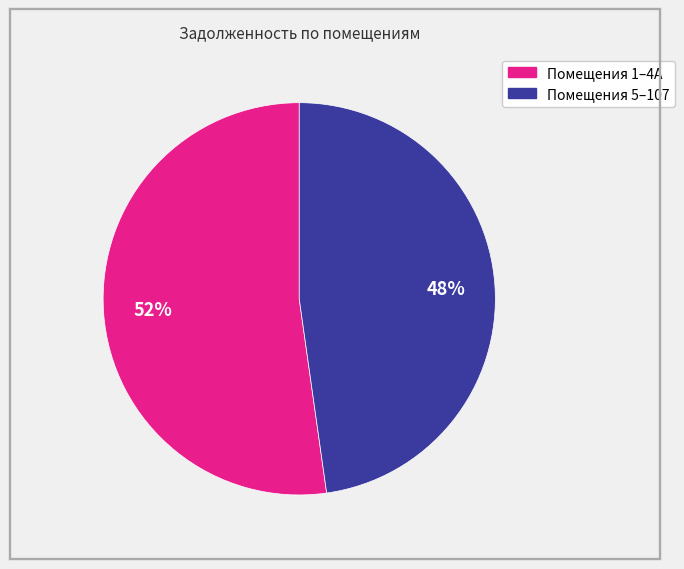

Is there any slice that represents more than half of the pie?

Yes